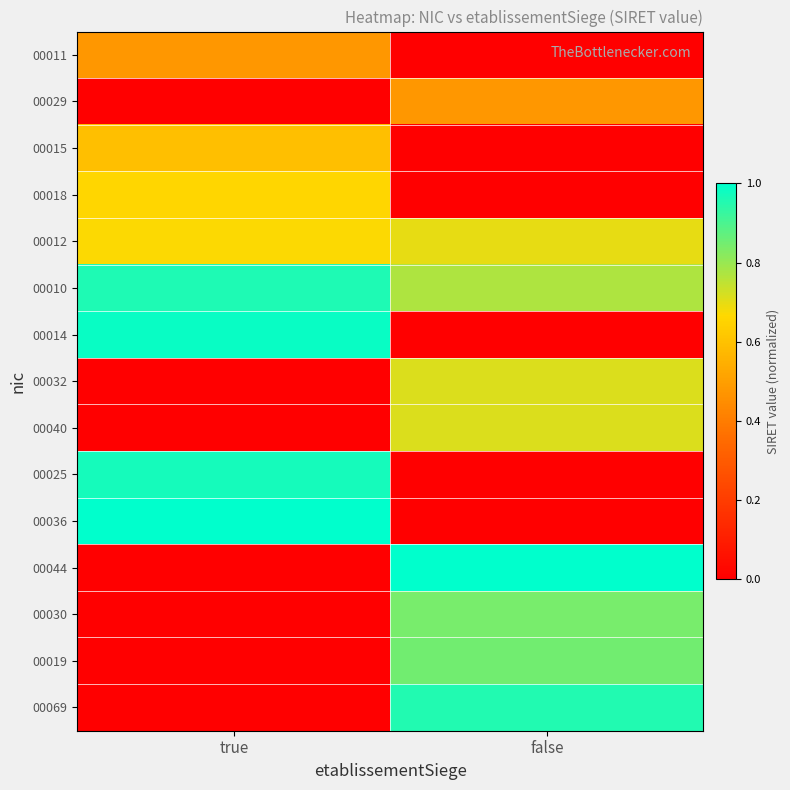

Which has a higher value, false or true?

true